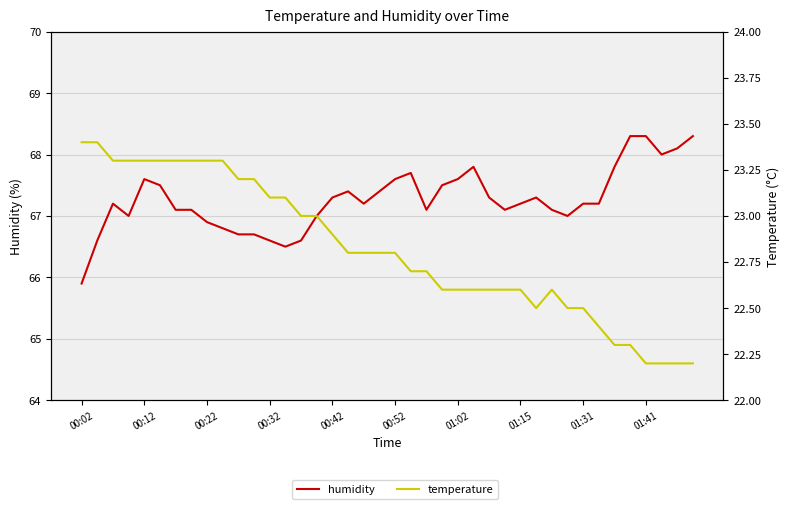

Reading right to left, transcribe all the data shown in this chart.

humidity: 68.3	68.1	68.0	68.3	68.3	67.8	67.2	67.2	67.0	67.1	67.3	67.2	67.1	67.3	67.8	67.6	67.5	67.1	67.7	67.6	67.4	67.2	67.4	67.3	67.0	66.6	66.5	66.6	66.7	66.7	66.8	66.9	67.1	67.1	67.5	67.6	67.0	67.2	66.6	65.9
temperature: 22.2	22.2	22.2	22.2	22.3	22.3	22.4	22.5	22.5	22.6	22.5	22.6	22.6	22.6	22.6	22.6	22.6	22.7	22.7	22.8	22.8	22.8	22.8	22.9	23.0	23.0	23.1	23.1	23.2	23.2	23.3	23.3	23.3	23.3	23.3	23.3	23.3	23.3	23.4	23.4